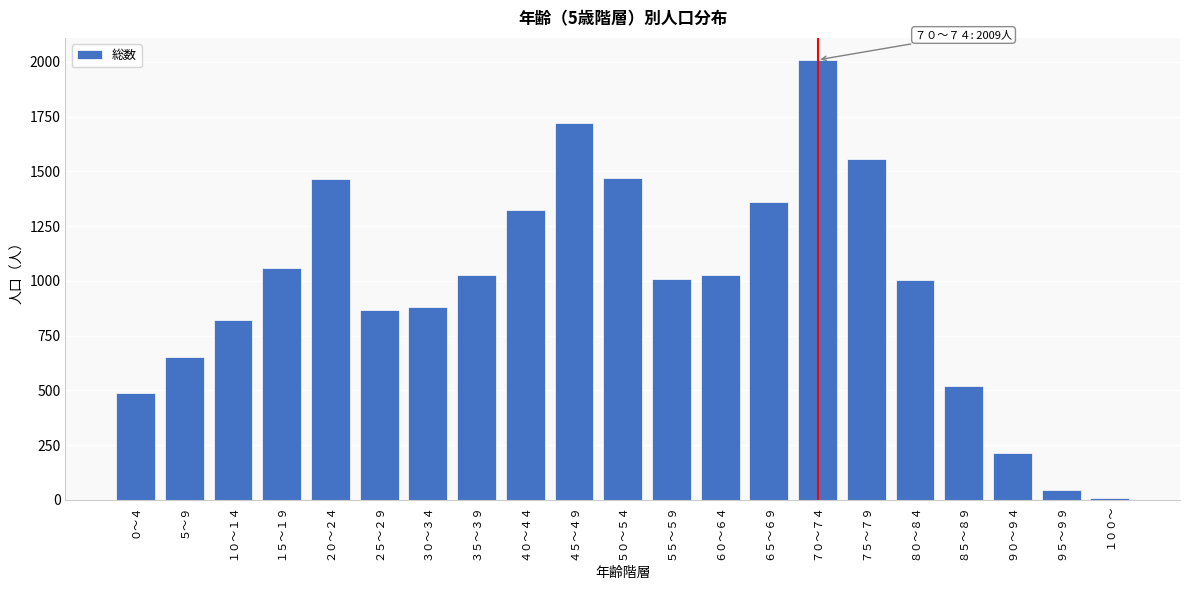

Which category has the highest value across all series?

７０～７４